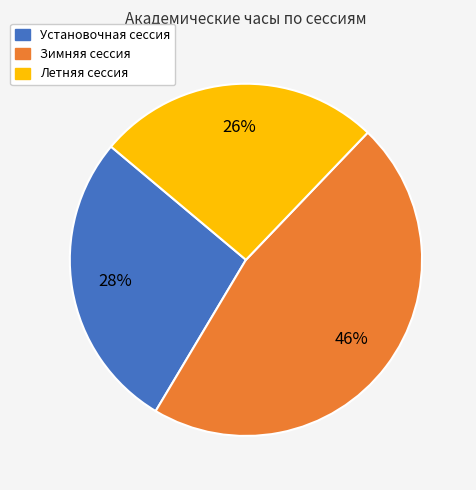

How many segments does this pie chart have?

3